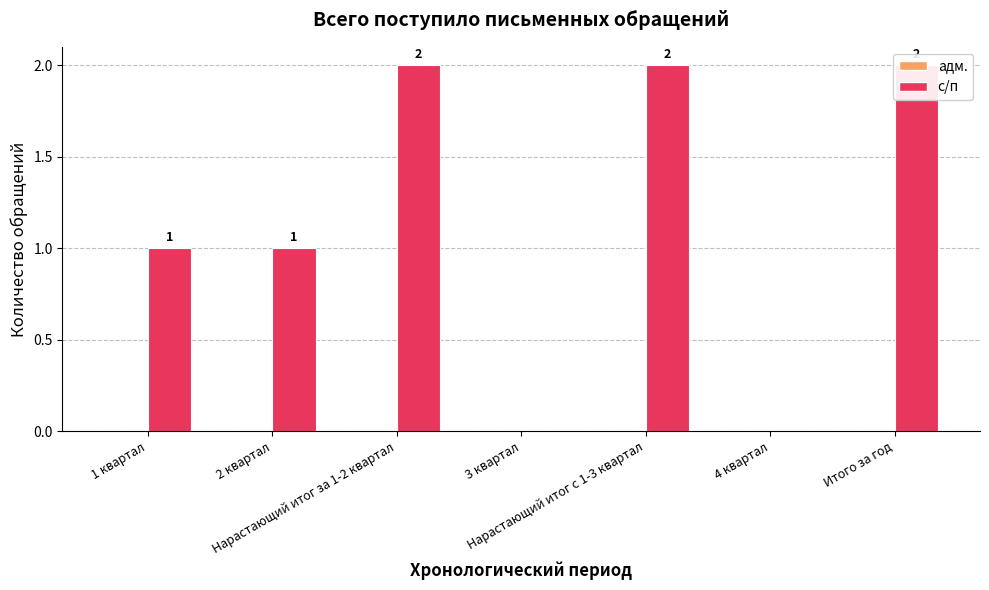

List the series in order of their peak value, lowest first.

адм., с/п